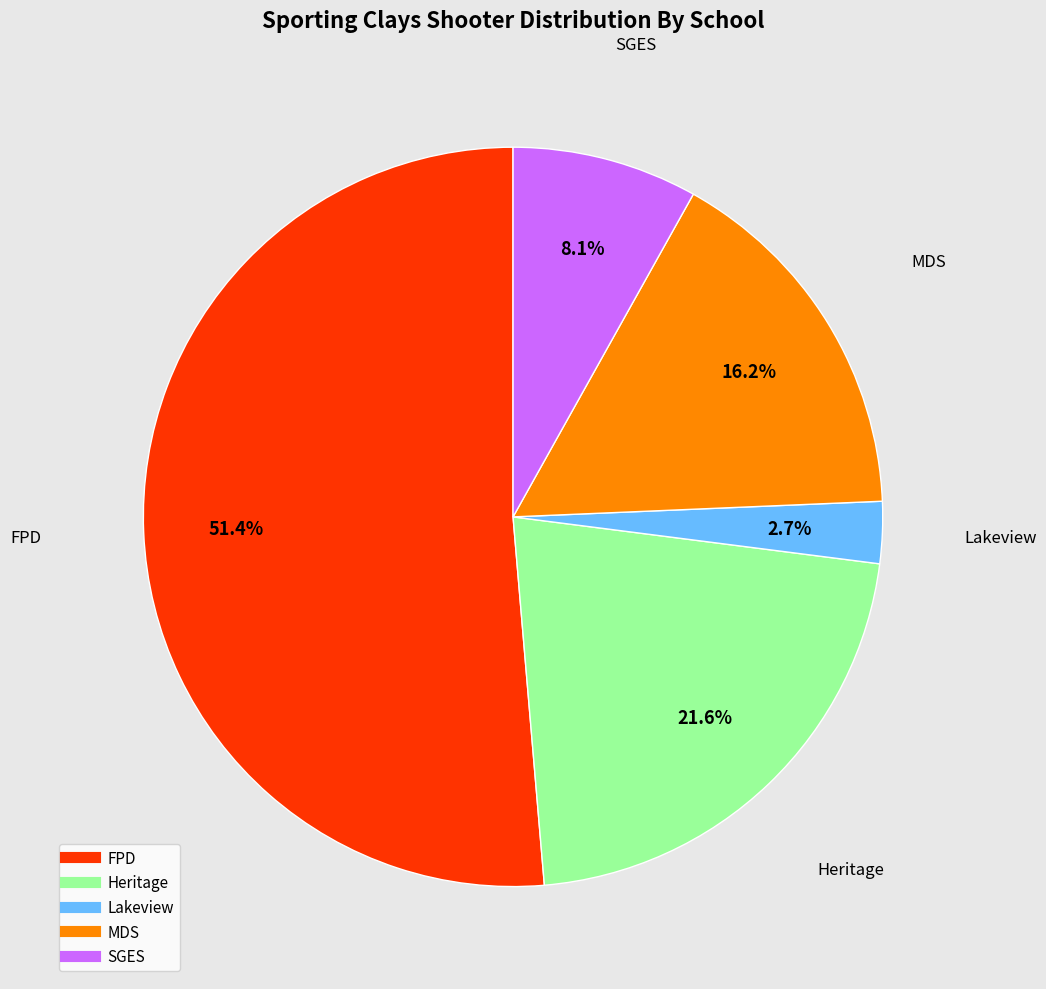

Is there any slice that represents more than half of the pie?

Yes